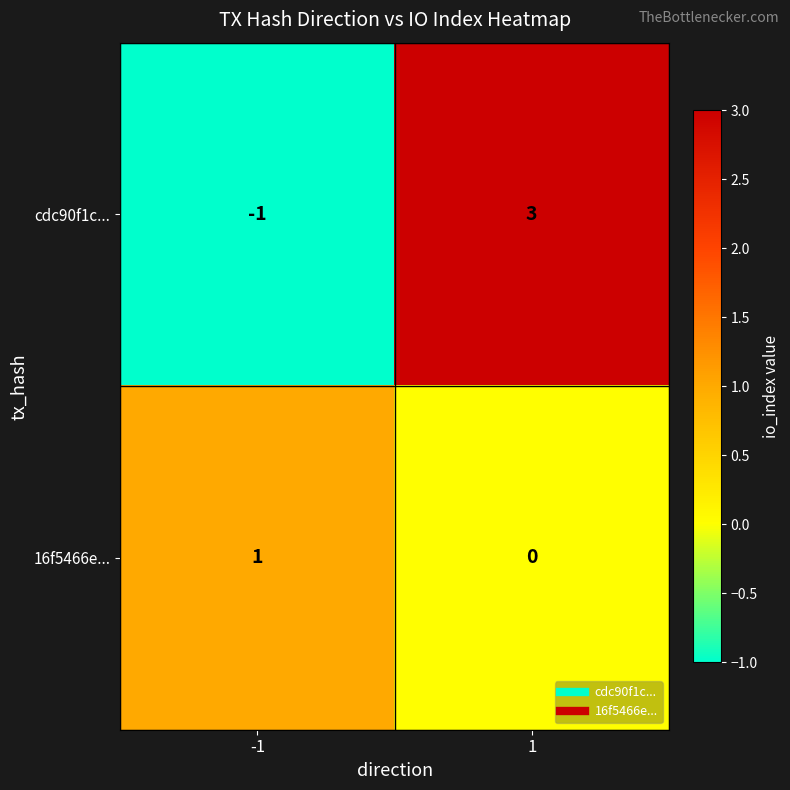

Reading left to right, transcribe all the data shown in this chart.

cdc90f1c...: -1	3
16f5466e...: 1	0